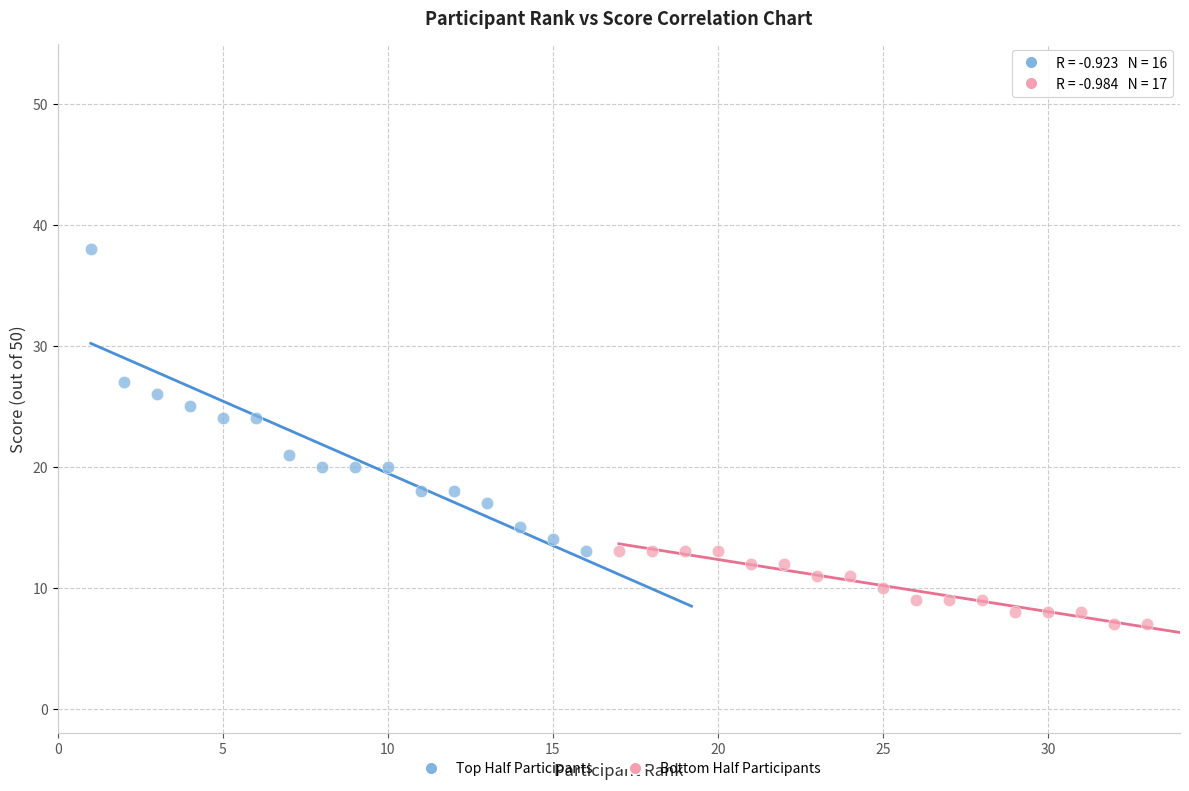

Which series reaches the maximum Y coordinate?

Top Half Participants